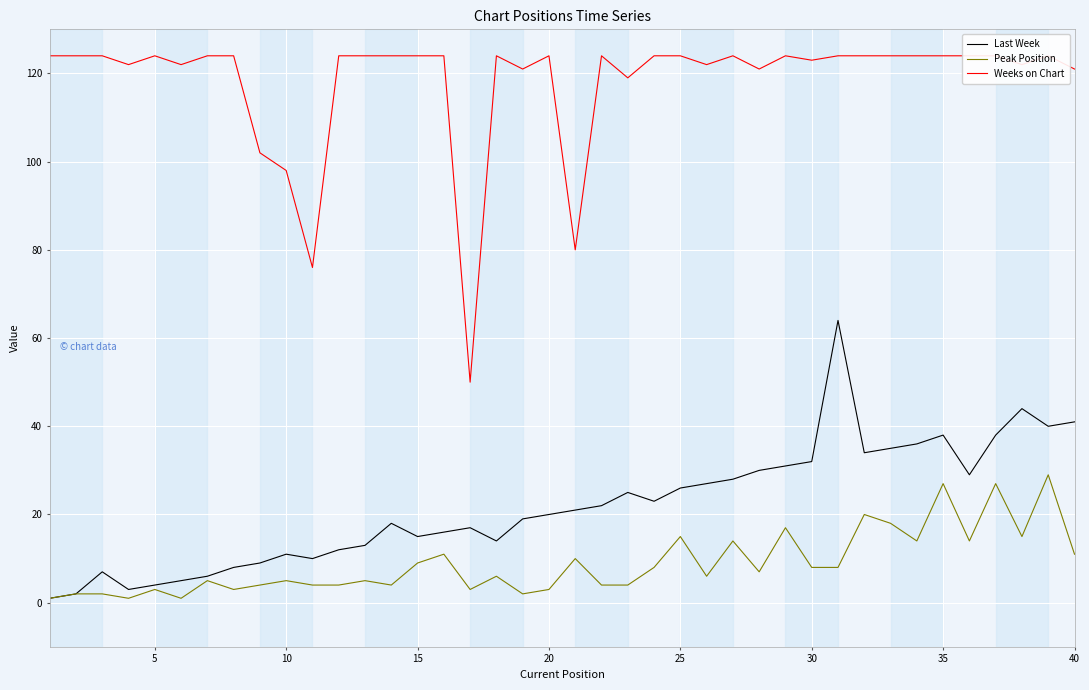

How many interior local valleys does the Peak Position series have?

11